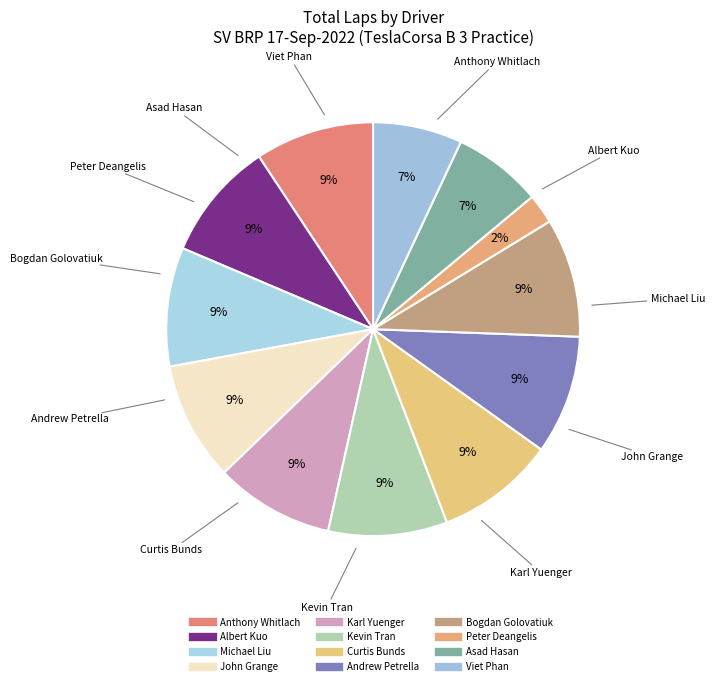

To the nearest percent, what portion does Andrew Petrella represent?

9%